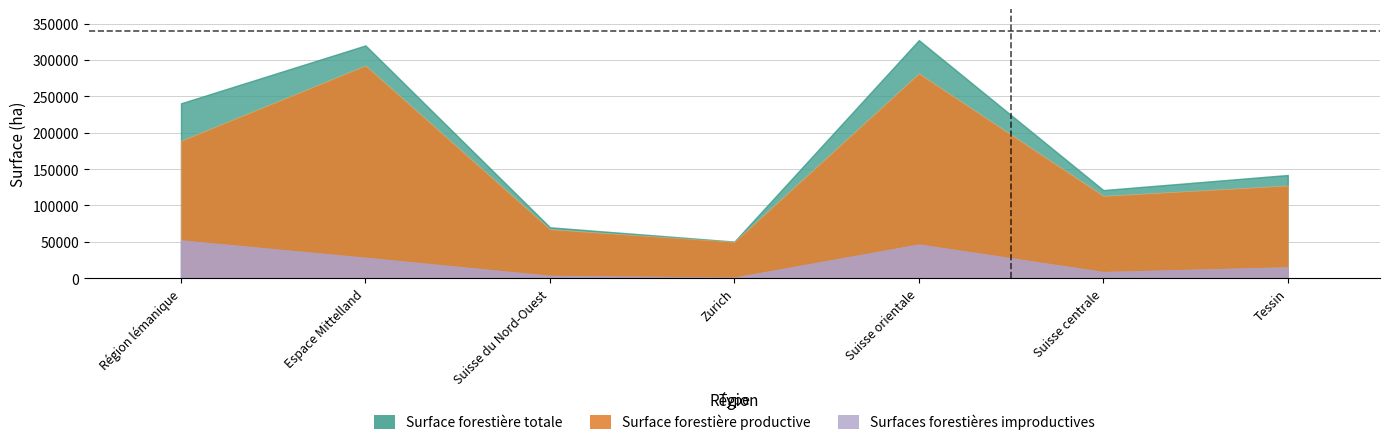

What are all the series names shown in the legend?

Surface forestière totale, Surface forestière productive, Surfaces forestières improductives